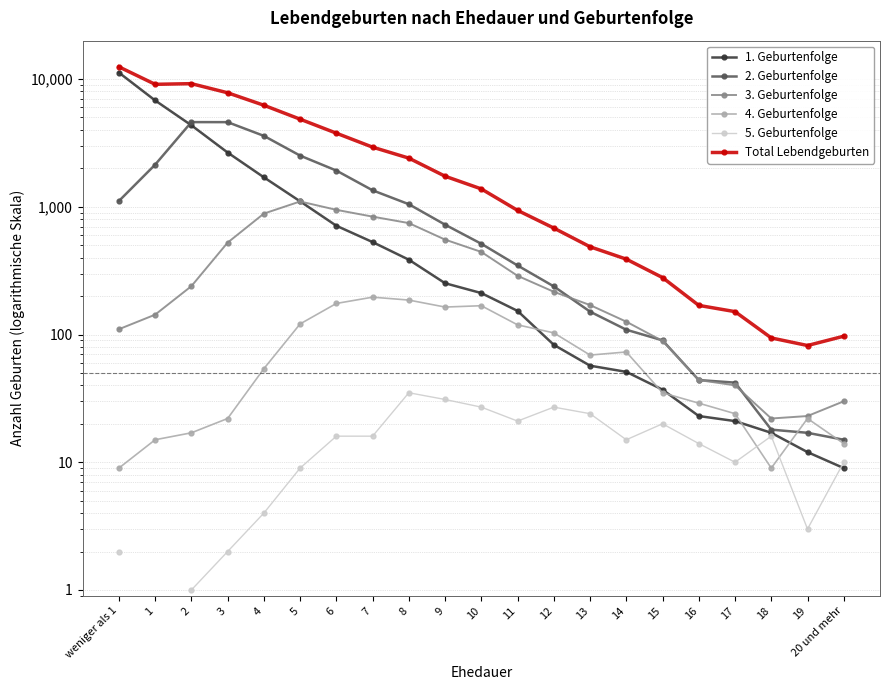

The value of 5. Geburtenfolge at 7 is 25.3. True or false?

False